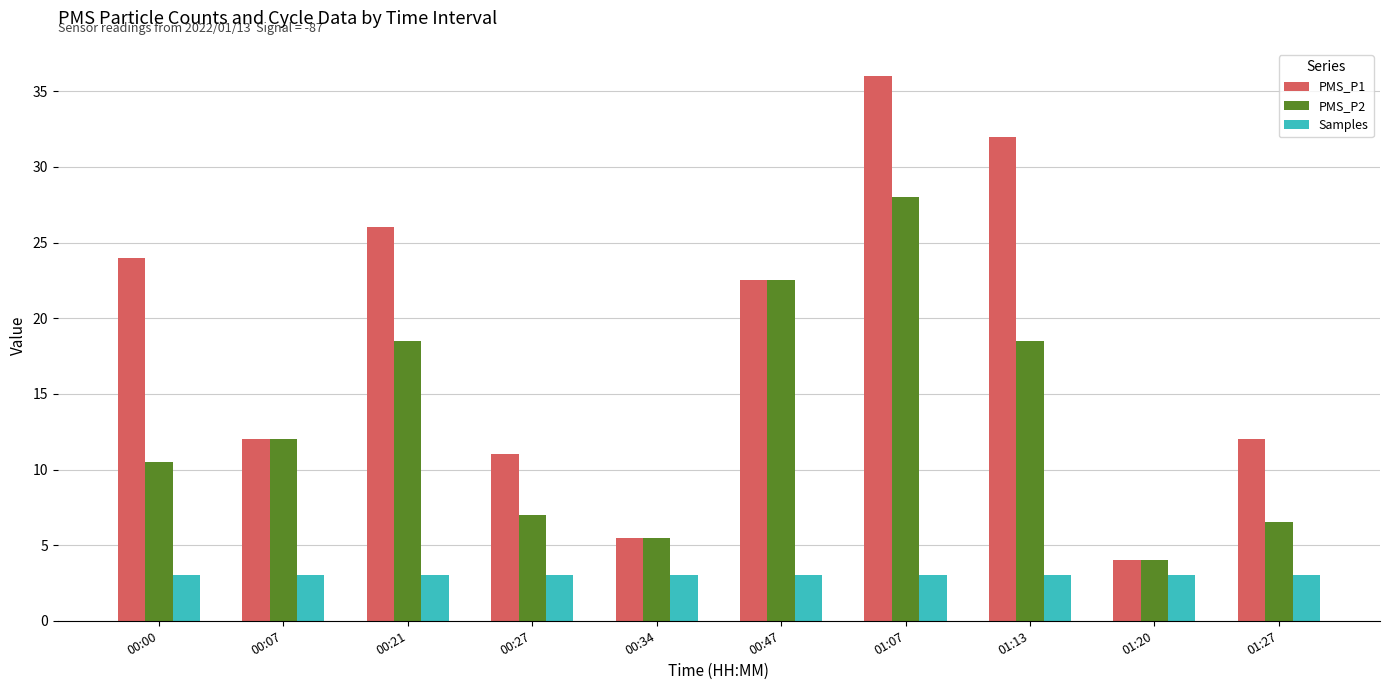

Is it true that Samples equals 5.3 at 01:07?

False